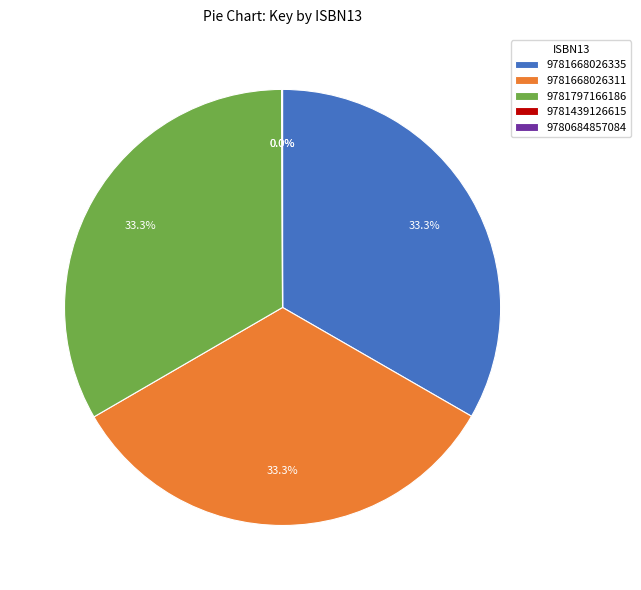

To the nearest percent, what is the difference between the largest and smallest slice percentages?

33%